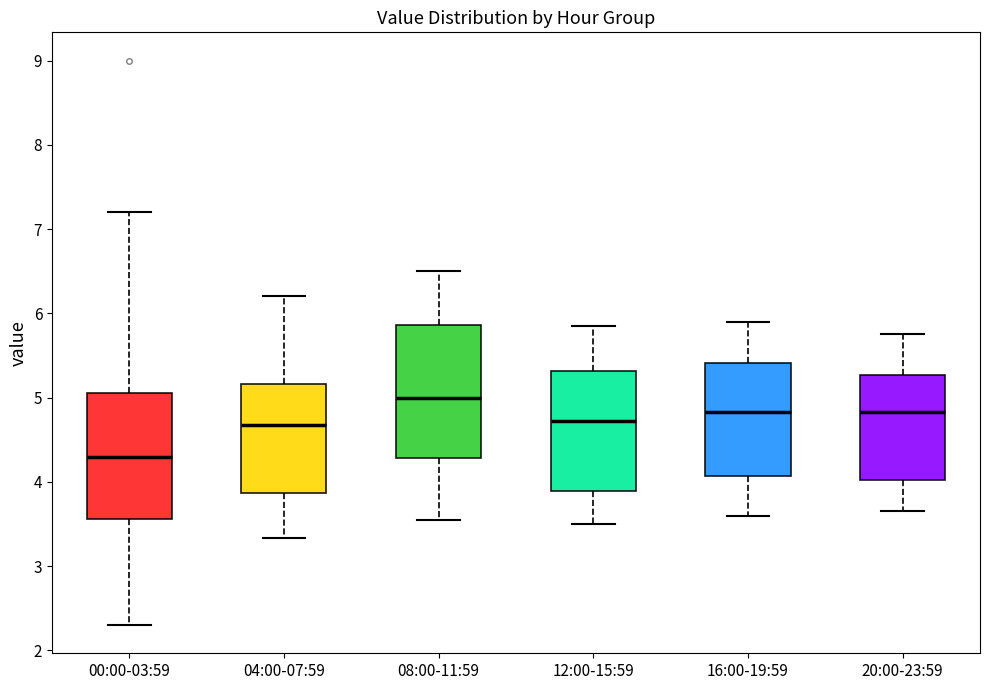

Reading left to right, transcribe this box plot: for each box, give where its median line is, the range the box spans, and where its two whiskers end, as read against the y-axis. The values are not printed on the chart, so give them approximately, as read against the axis.

00:00-03:59: median 4.3, box 3.6 to 5.1, whiskers 2.3 to 7.2
04:00-07:59: median 4.7, box 3.9 to 5.2, whiskers 3.3 to 6.2
08:00-11:59: median 5.0, box 4.3 to 5.9, whiskers 3.6 to 6.5
12:00-15:59: median 4.7, box 3.9 to 5.3, whiskers 3.5 to 5.9
16:00-19:59: median 4.8, box 4.1 to 5.4, whiskers 3.6 to 5.9
20:00-23:59: median 4.8, box 4.0 to 5.3, whiskers 3.7 to 5.8